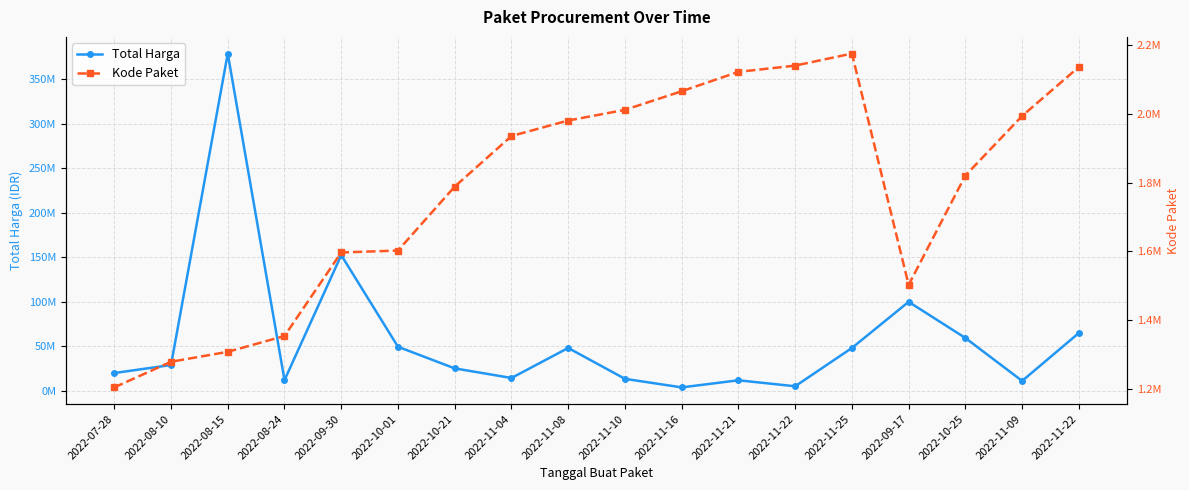

The Kode Paket series shows 1788370 at 2022-10-21. True or false?

True